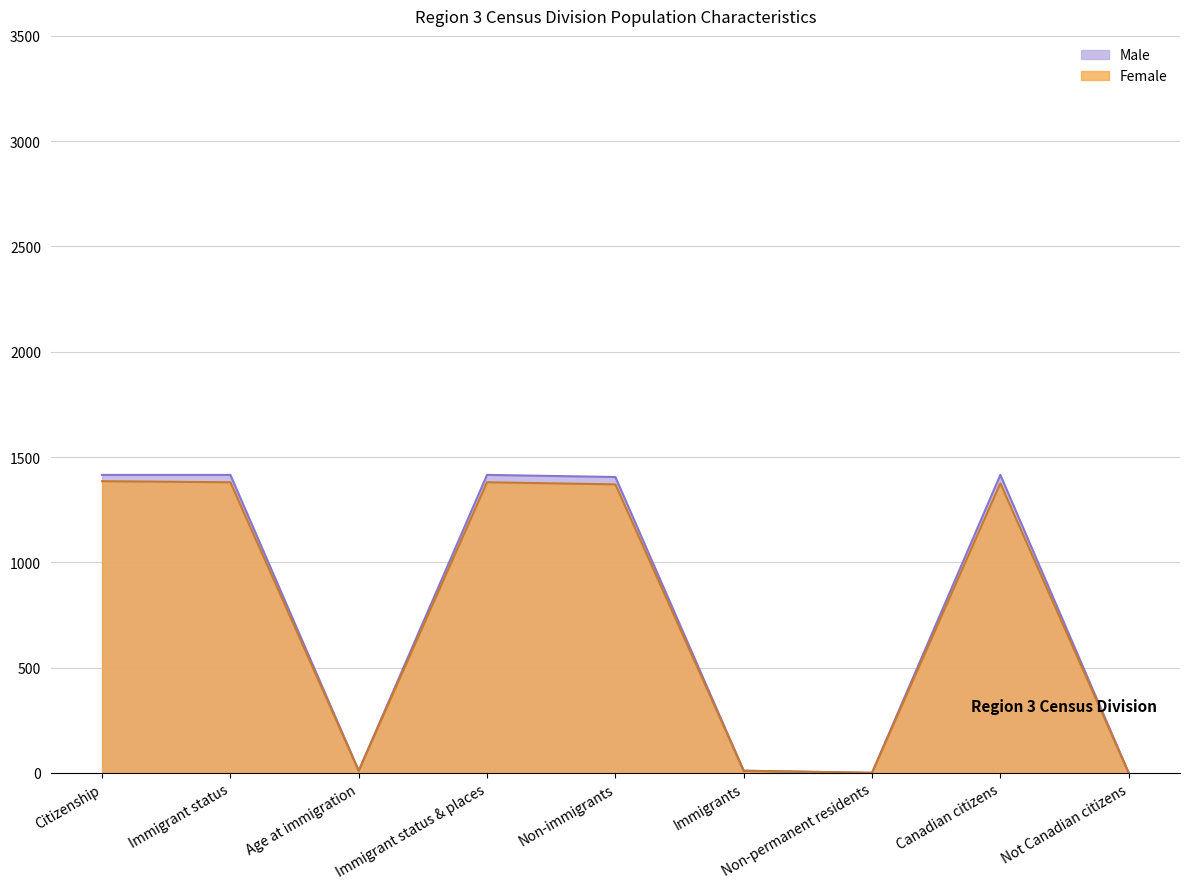

At which category does the chart reach its minimum across all series?

Non-permanent residents